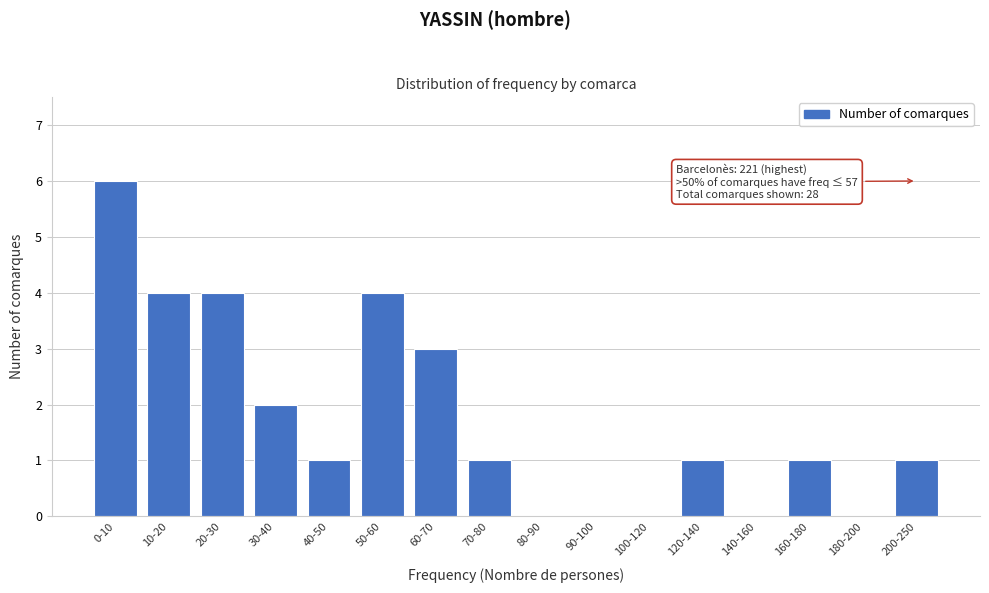

Reading right to left, what are all the values shown in this chart?

200-250=1	180-200=0	160-180=1	140-160=0	120-140=1	100-120=0	90-100=0	80-90=0	70-80=1	60-70=3	50-60=4	40-50=1	30-40=2	20-30=4	10-20=4	0-10=6